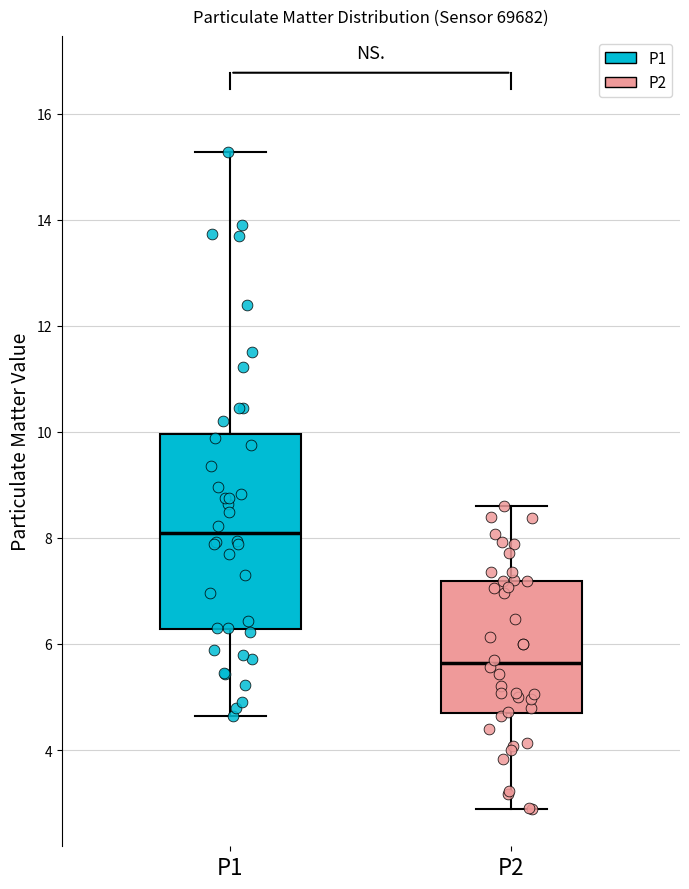

Reading left to right, read every box against the y-axis: the position of its median line, the range the box covers, and the ends of its whiskers. The values are not printed on the chart, so give them approximately, as read against the axis.

P1: median 8.0, box 6.2 to 10.0, whiskers 4.6 to 15.2
P2: median 5.6, box 4.8 to 7.2, whiskers 2.8 to 8.6